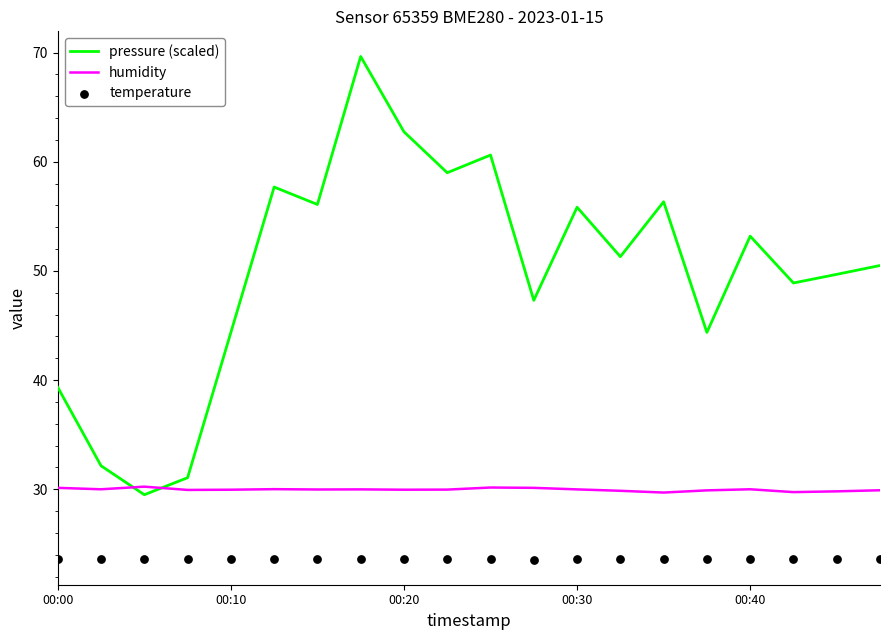

Which series has the largest total across all categories?

pressure (scaled)